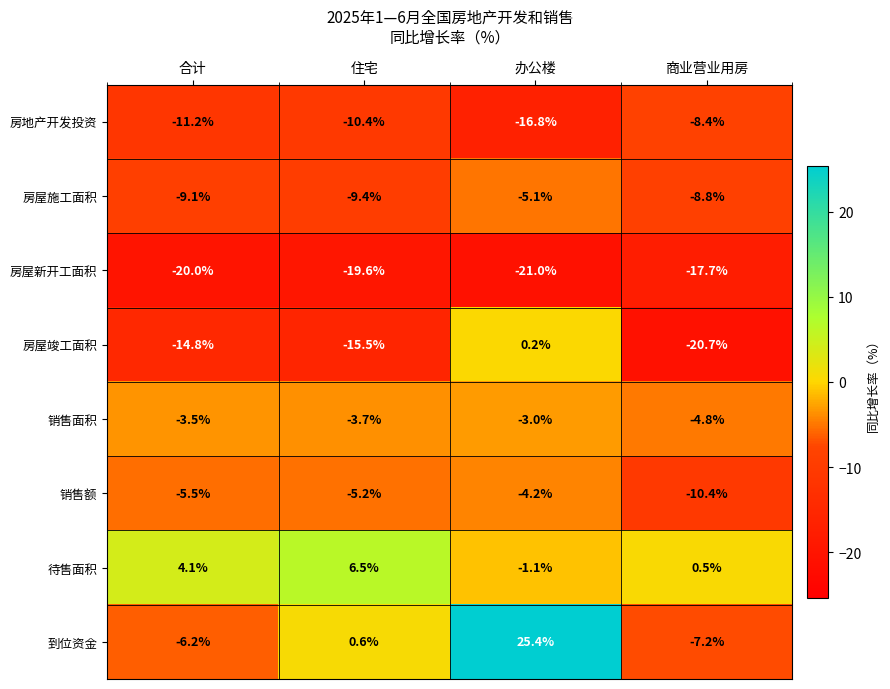

Is it true that 销售额 equals -10.4 at 商业营业用房?

True